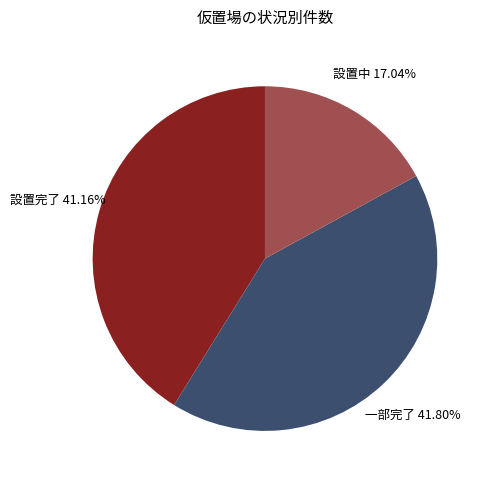

Approximately how many times larger is the value at 設置完了 compared to 設置中?

2.4